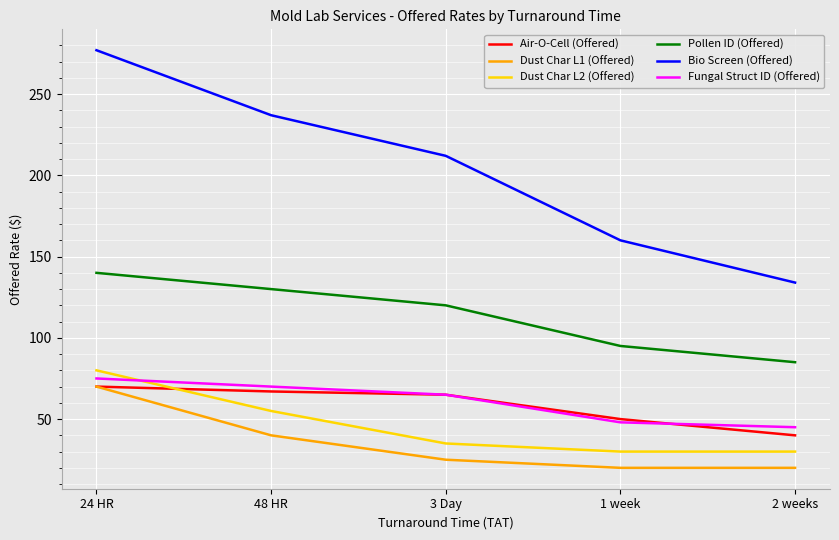

At which label is Pollen ID (Offered) closest to 112?

3 Day